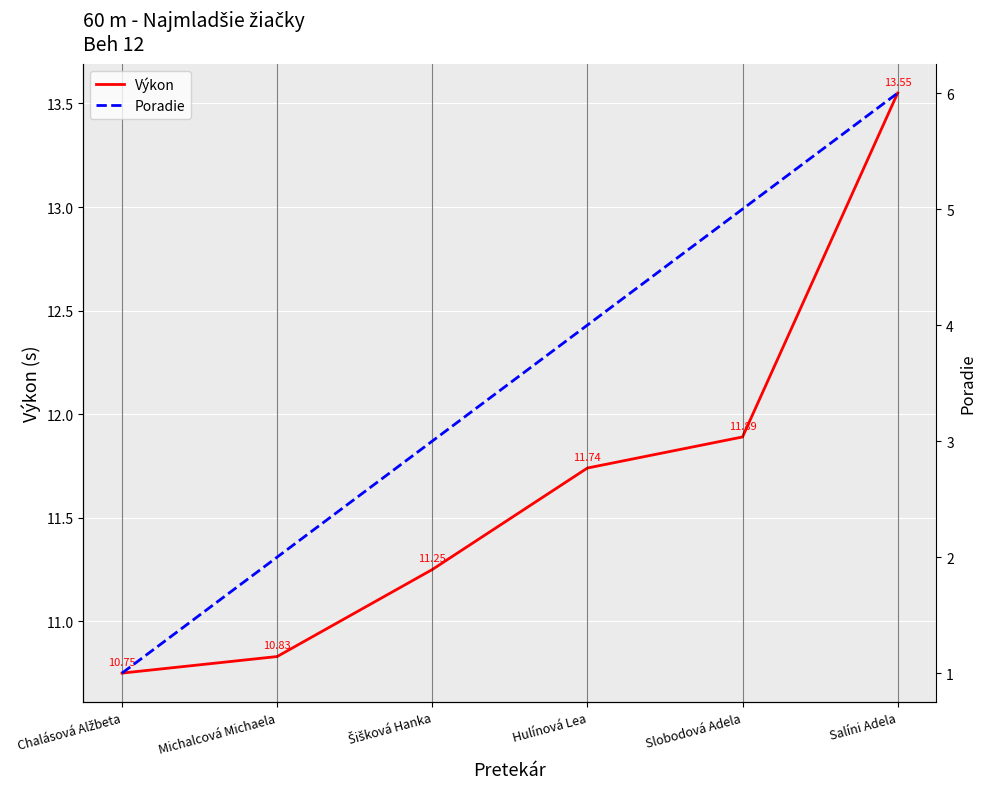

Which series has the largest total across all categories?

Výkon